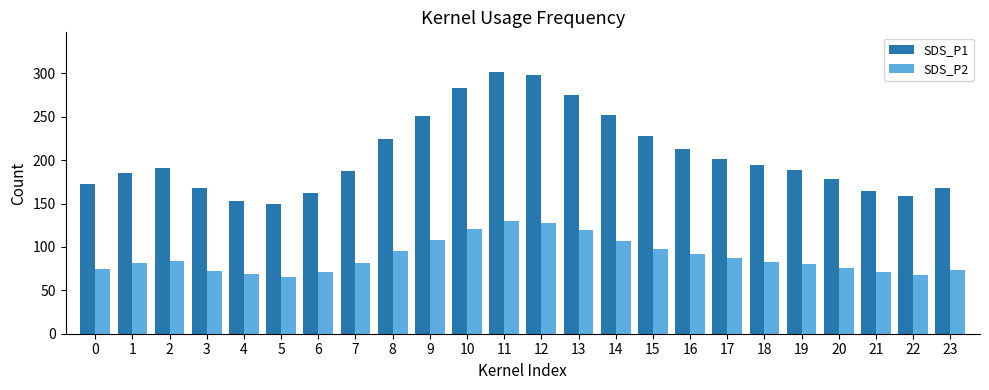

What are all the series names shown in the legend?

SDS_P1, SDS_P2